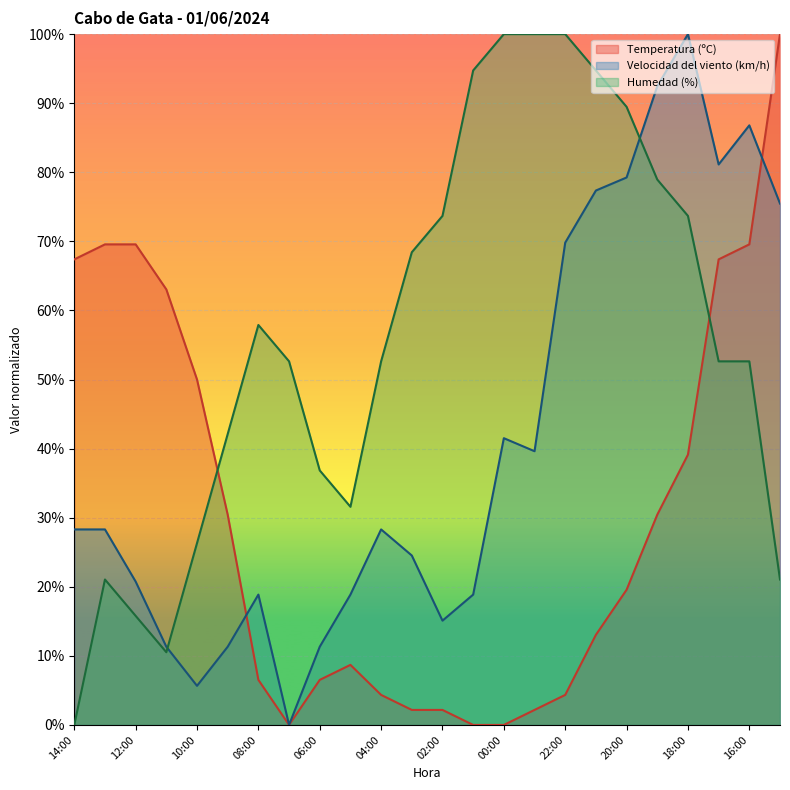

Reading left to right, list all the values displayed in this chart.

Temperatura (ºC): 14:00=67.4	13:00=69.6	12:00=69.6	11:00=63.0	10:00=50.0	09:00=30.4	08:00=6.5	07:00=0.0	06:00=6.5	05:00=8.7	04:00=4.3	03:00=2.2	02:00=2.2	01:00=0.0	00:00=0.0	23:00=2.2	22:00=4.3	21:00=13.0	20:00=19.6	19:00=30.4	18:00=39.1	17:00=67.4	16:00=69.6	15:00=100.0
Velocidad del viento (km/h): 14:00=28.3	13:00=28.3	12:00=20.8	11:00=11.3	10:00=5.7	09:00=11.3	08:00=18.9	07:00=0.0	06:00=11.3	05:00=18.9	04:00=28.3	03:00=24.5	02:00=15.1	01:00=18.9	00:00=41.5	23:00=39.6	22:00=69.8	21:00=77.4	20:00=79.2	19:00=92.5	18:00=100.0	17:00=81.1	16:00=86.8	15:00=75.5
Humedad (%): 14:00=0.0	13:00=21.1	12:00=15.8	11:00=10.5	10:00=26.3	09:00=42.1	08:00=57.9	07:00=52.6	06:00=36.8	05:00=31.6	04:00=52.6	03:00=68.4	02:00=73.7	01:00=94.7	00:00=100.0	23:00=100.0	22:00=100.0	21:00=94.7	20:00=89.5	19:00=78.9	18:00=73.7	17:00=52.6	16:00=52.6	15:00=21.1